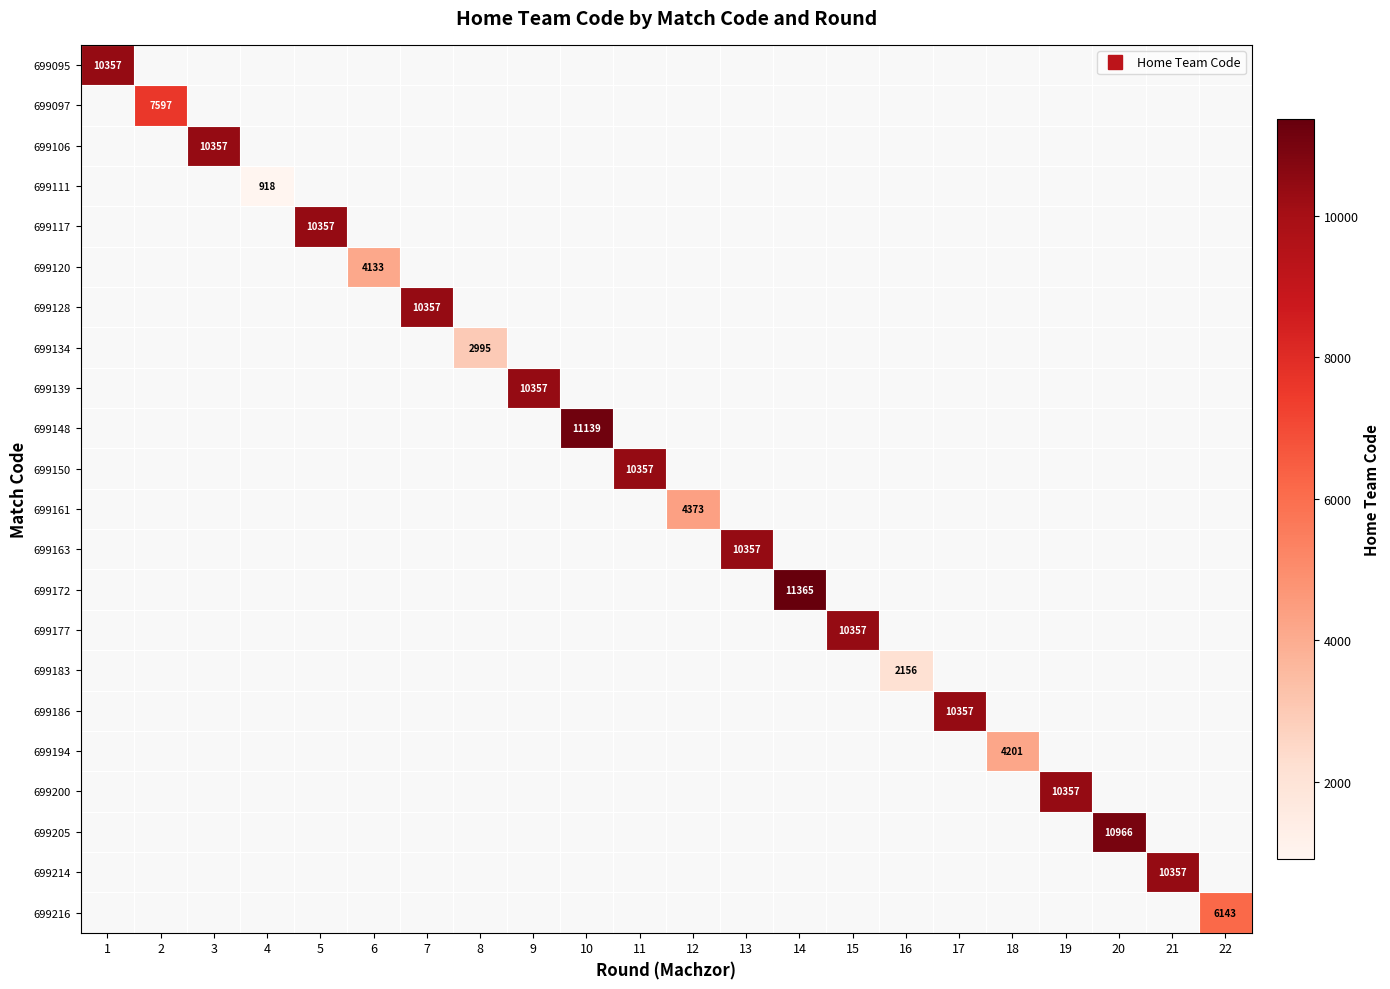

Rank the series at 13 from lowest to highest value.

699095, 699097, 699106, 699111, 699117, 699120, 699128, 699134, 699139, 699148, 699150, 699161, 699163, 699172, 699177, 699183, 699186, 699194, 699200, 699205, 699214, 699216